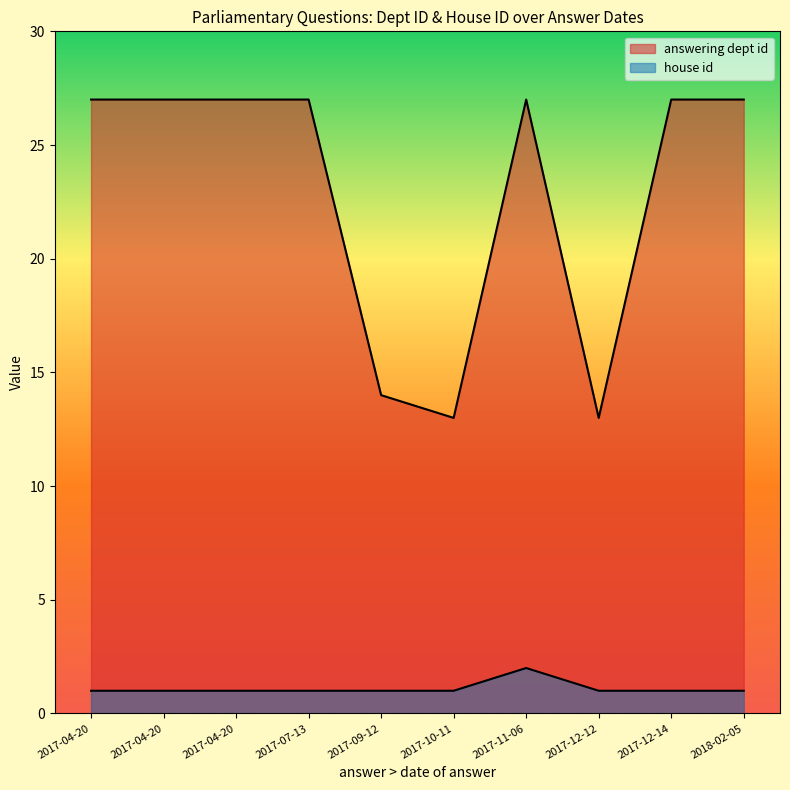

How many lines are shown in the chart?

2